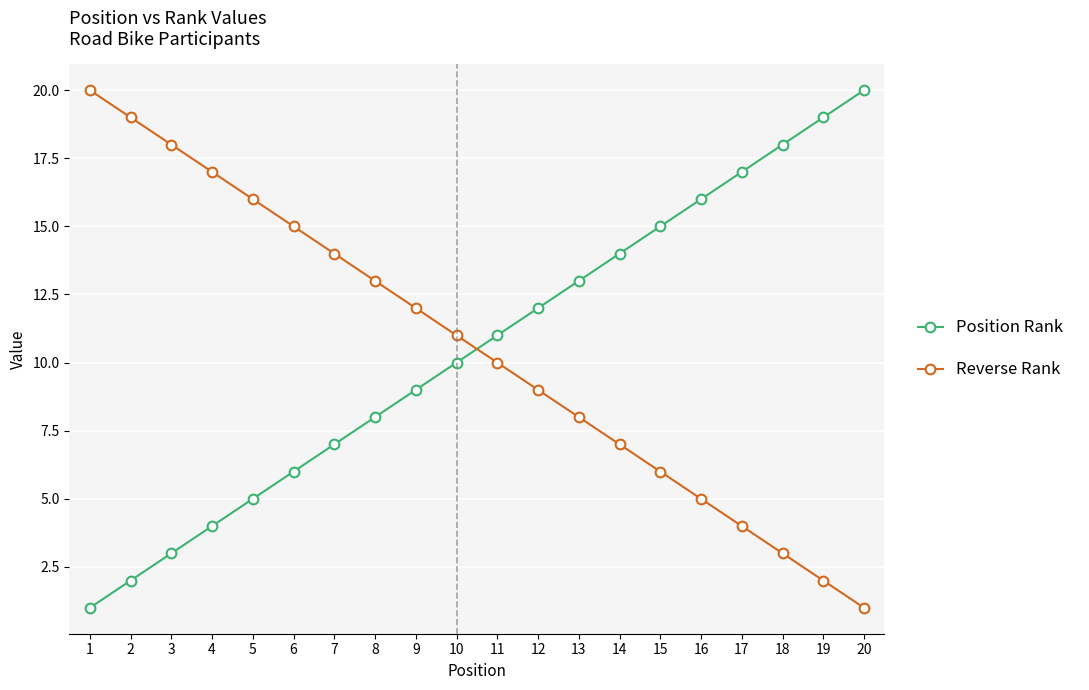

How many times do Reverse Rank and Position Rank cross each other?

1